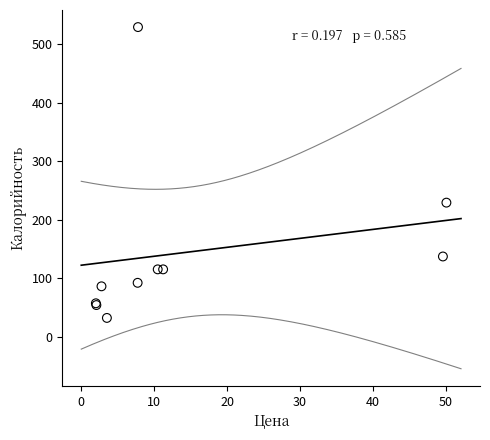

What Y value in the scatter plot is closest to 280?

229